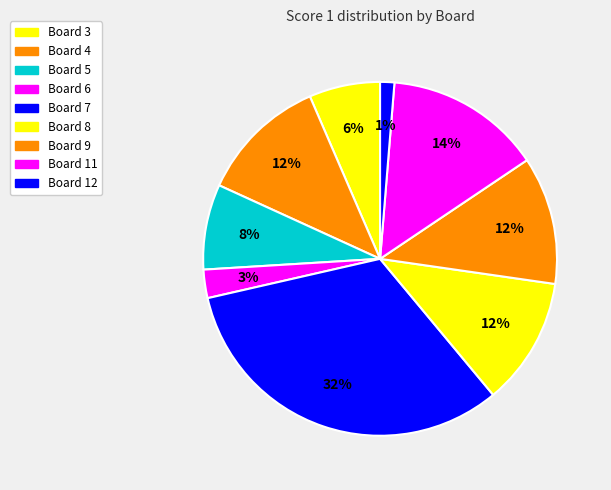

Does Board 6 account for over 50% of the chart?

No